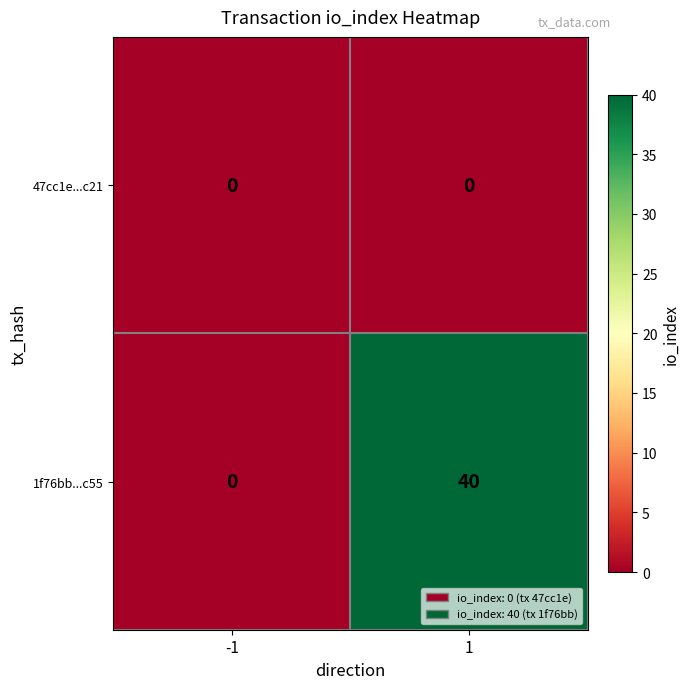

What is the sum of all 1f76bb...c55 values?

40